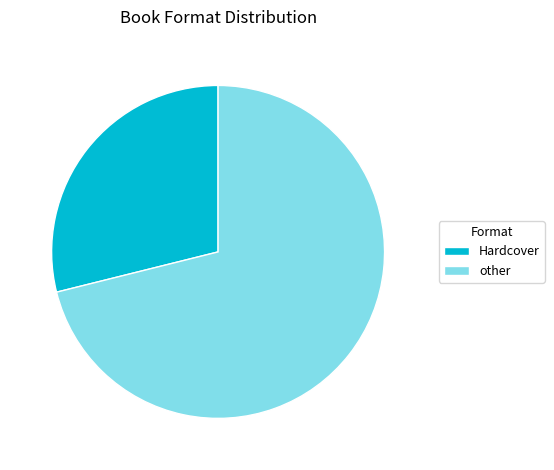

Which slice is the largest?

other